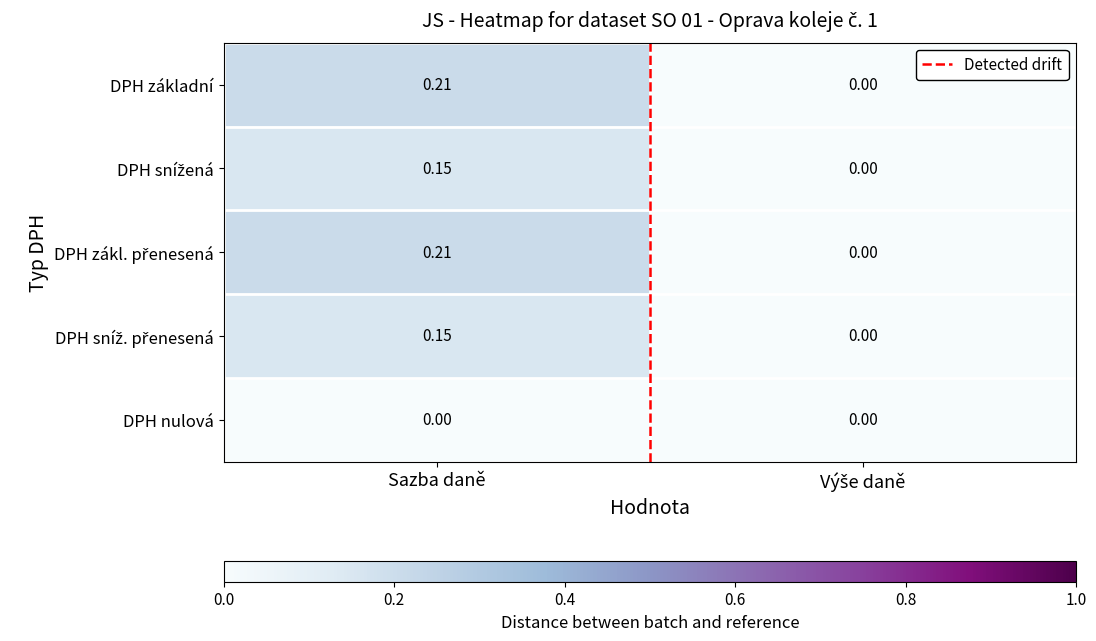

At which category does the chart reach its peak across all series?

Sazba daně